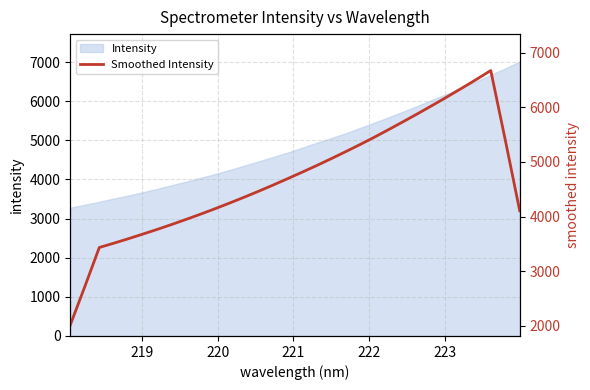

Does the chart display data point markers on the line(s)?

No